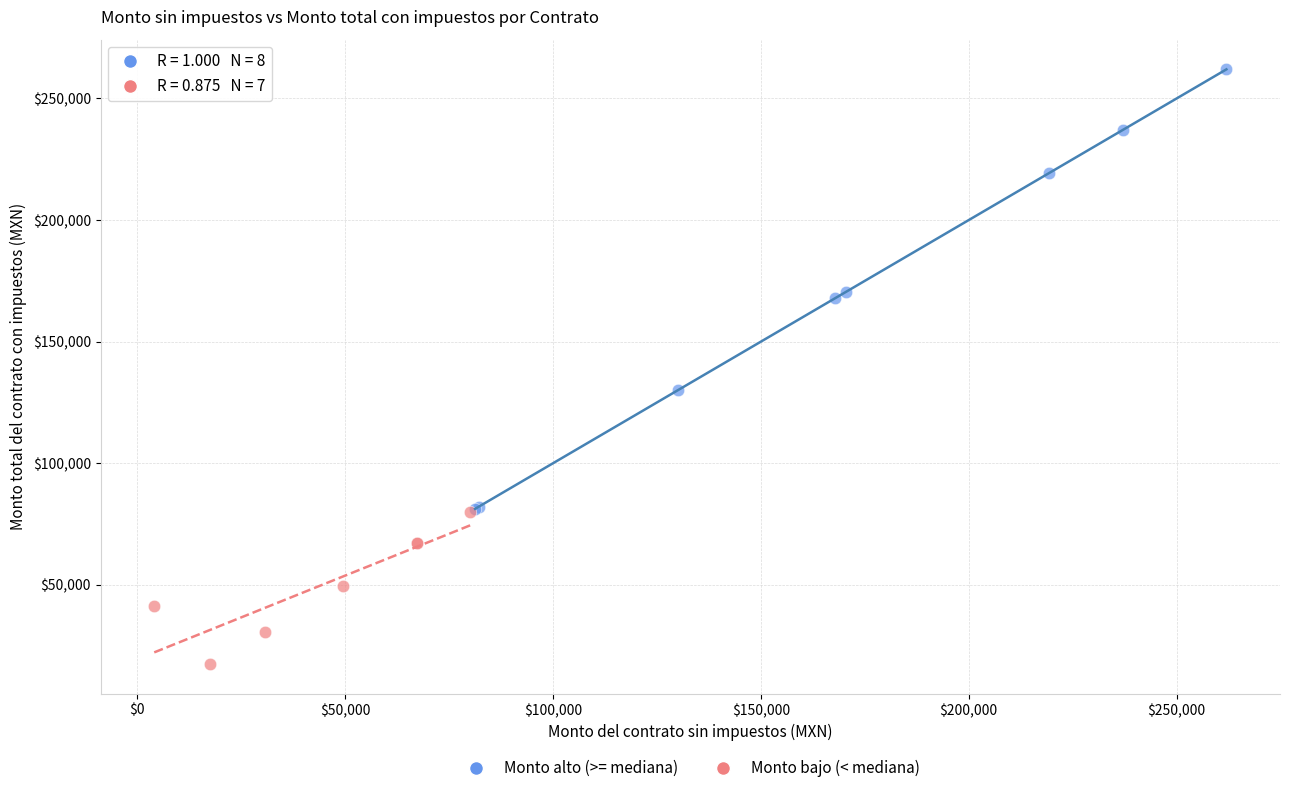

Which series reaches the maximum Y coordinate?

Monto alto (>= mediana)